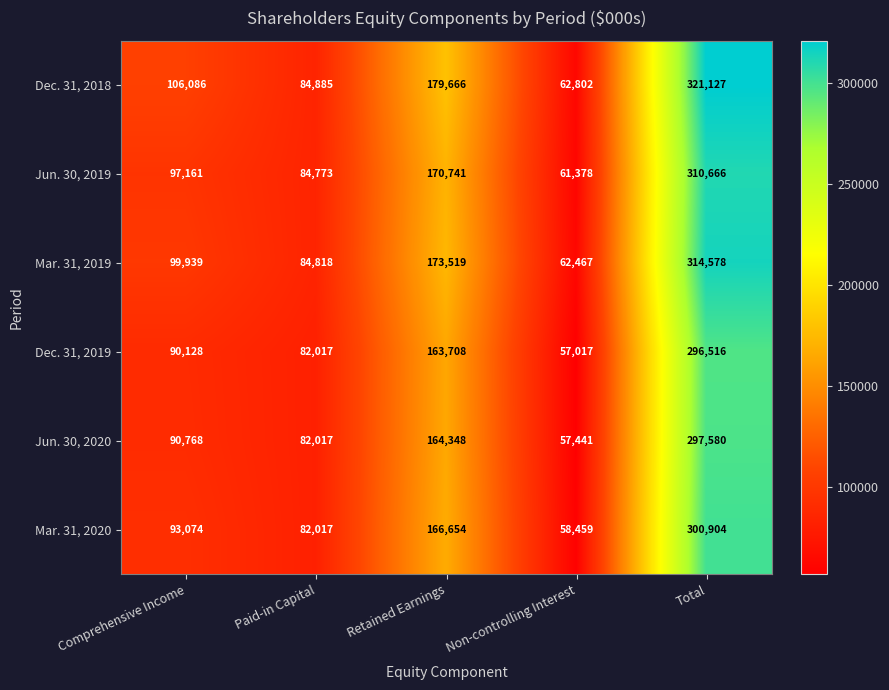

Which series has the largest range (max minus min)?

Dec. 31, 2018